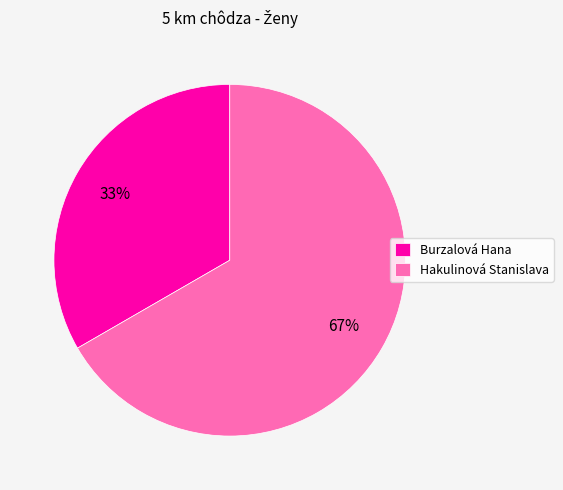

Which category has the smallest portion of the pie?

Burzalová Hana